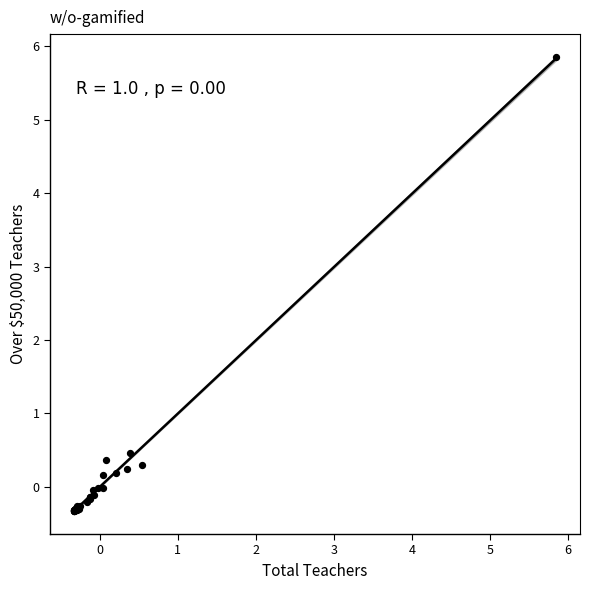

What Y value in the scatter plot is closest to 2?

0.5